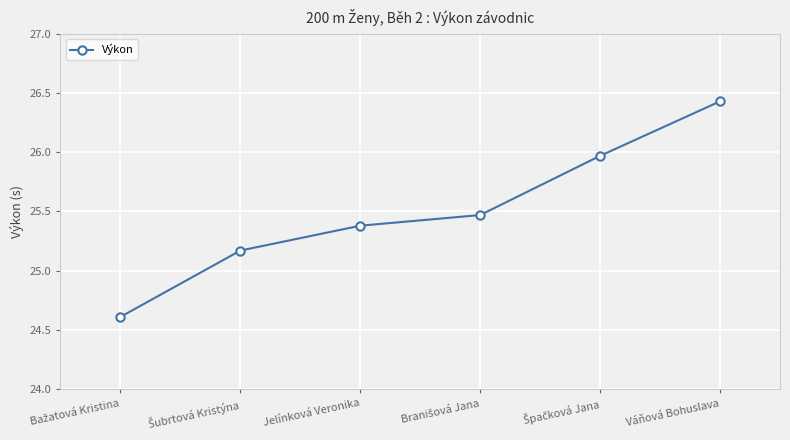

What is the label of the 1st point from the right?

Váňová Bohuslava